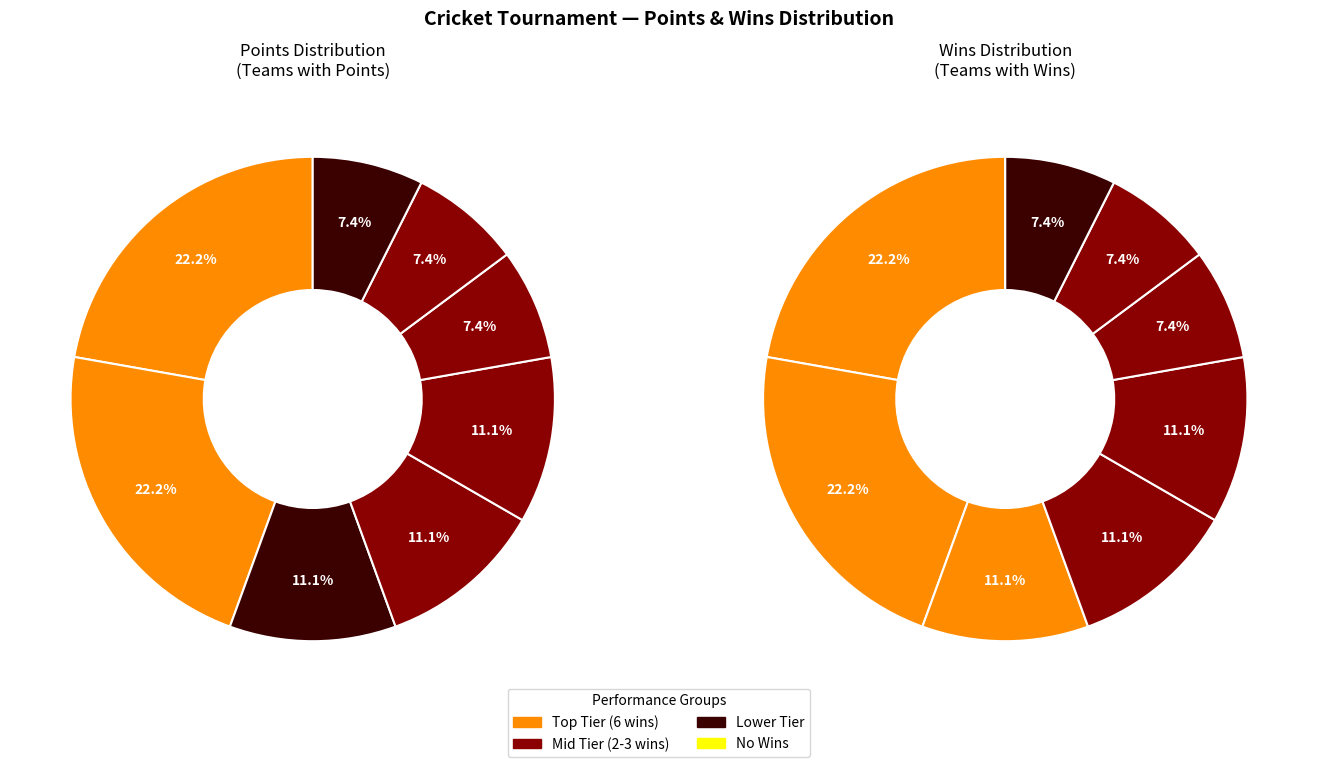

Does any single category account for the majority?

No